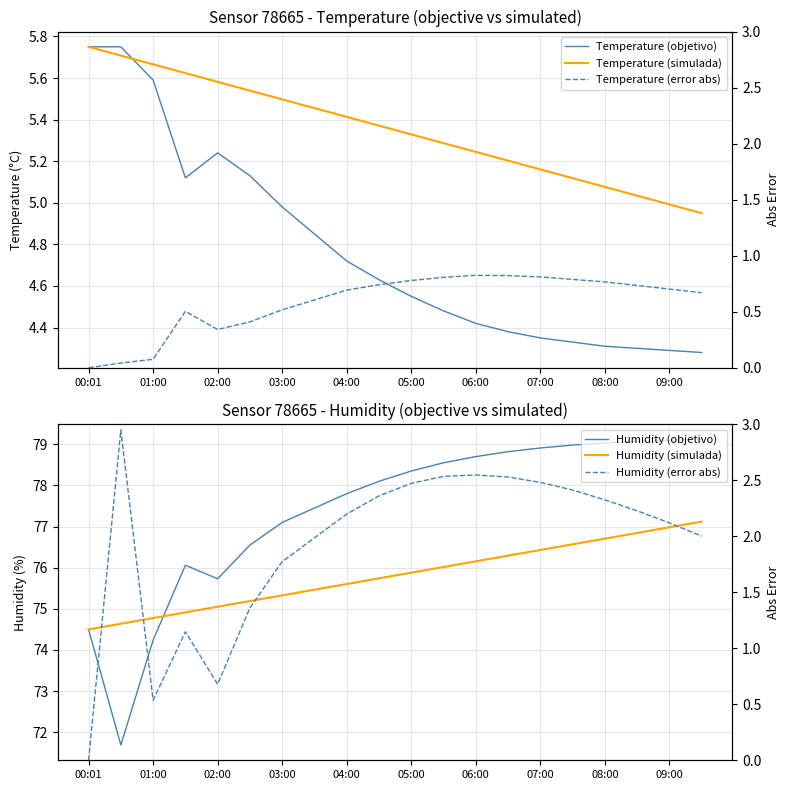

True or false: Humidity (simulada) and Temperature (simulada) intersect in this chart.

False